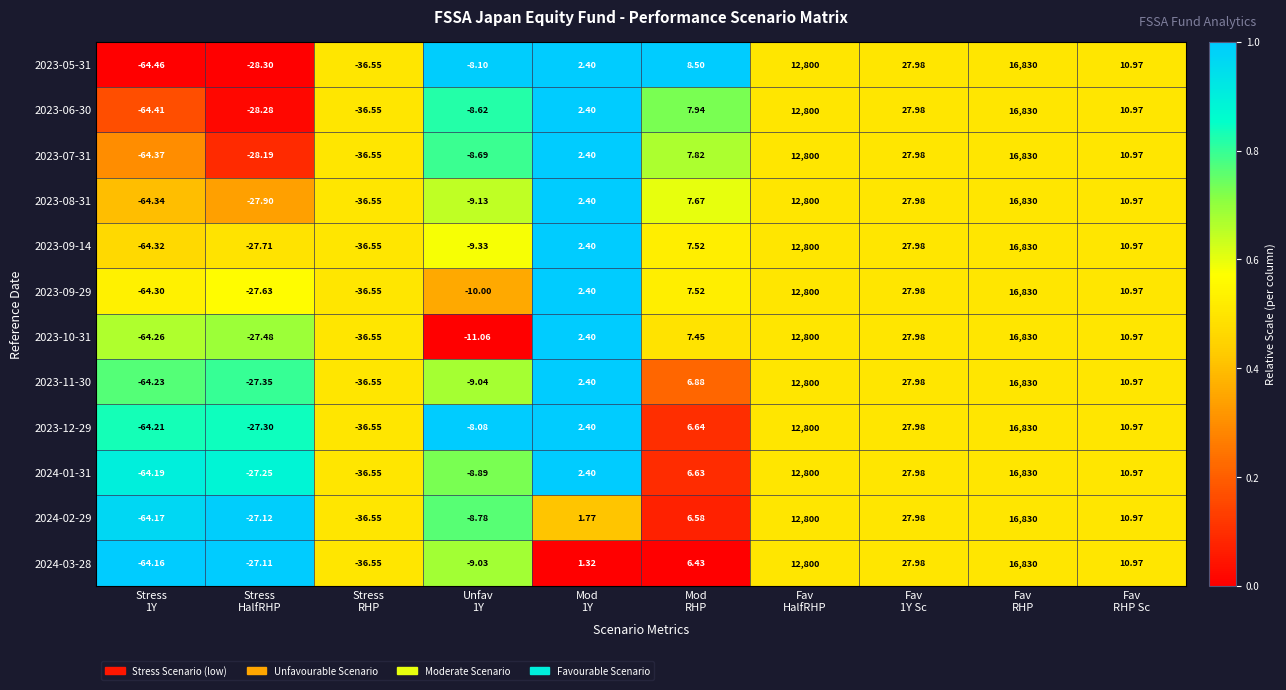

What is the greatest value displayed?

16830.0